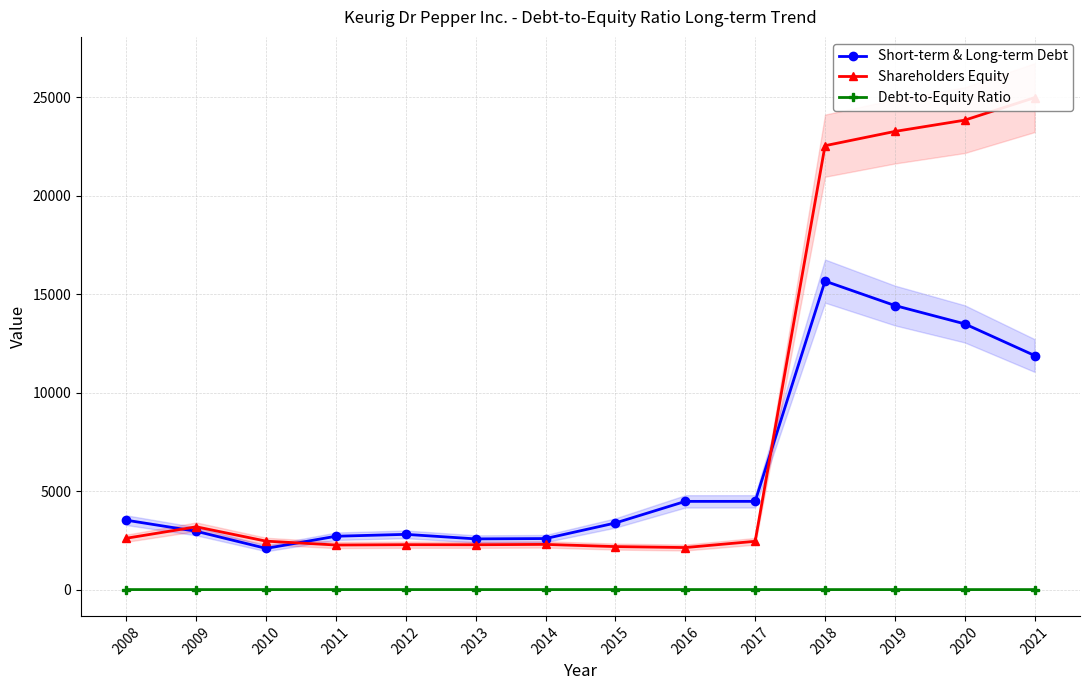

Is this an area chart (filled region under the line)?

No